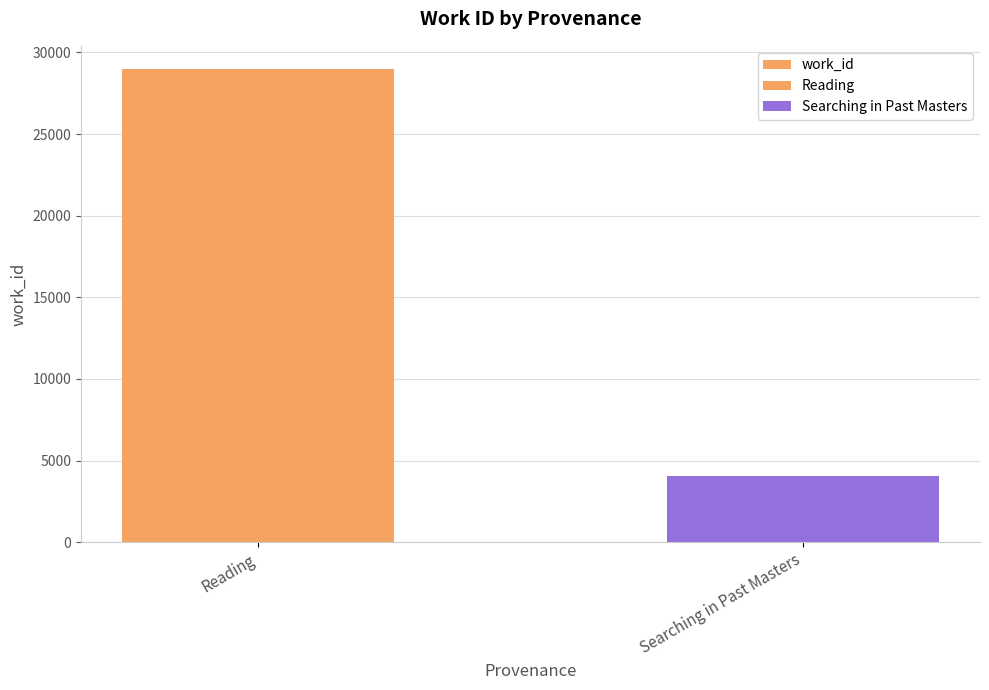

Rank the categories by value from highest to lowest.

Reading, Searching in Past Masters